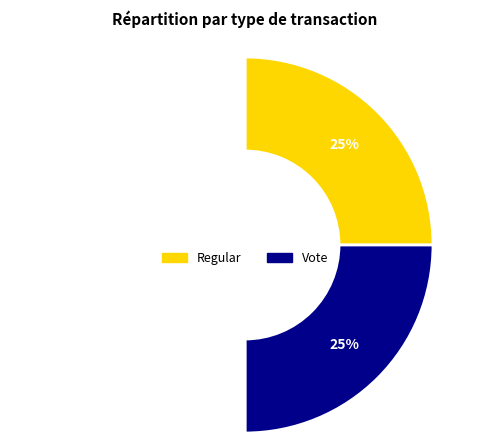

To the nearest percent, what is the average slice percentage?

33%